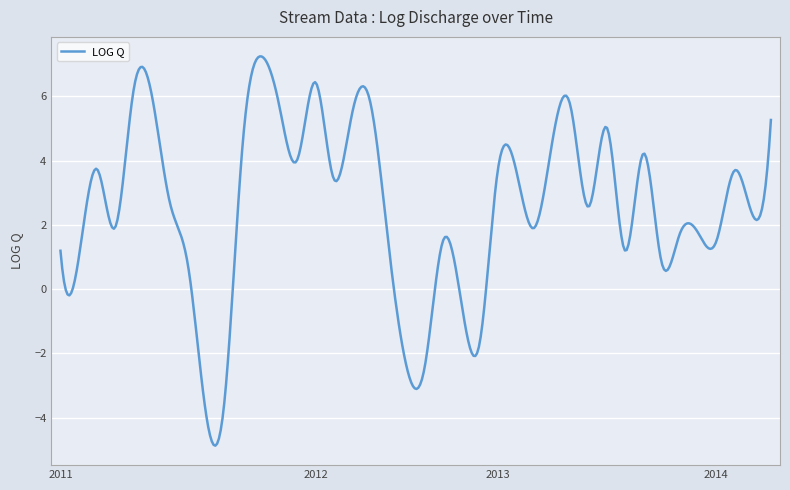

What is the maximum value shown in the chart?

7.2